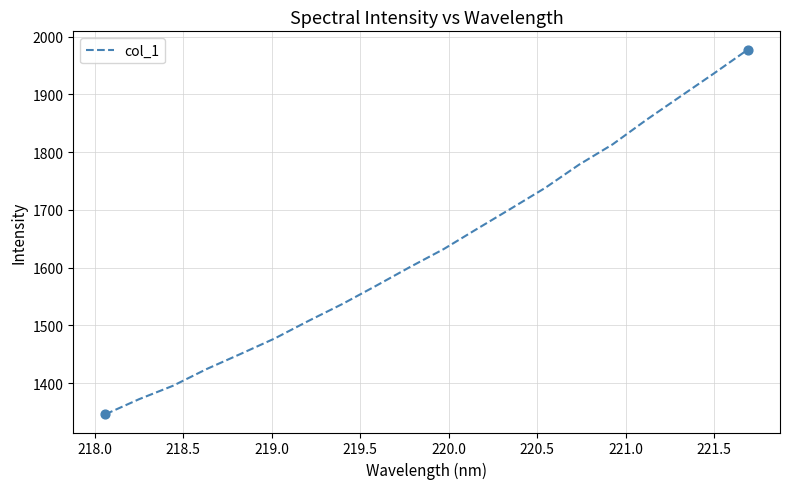

What is the maximum value shown in the chart?

1977.4